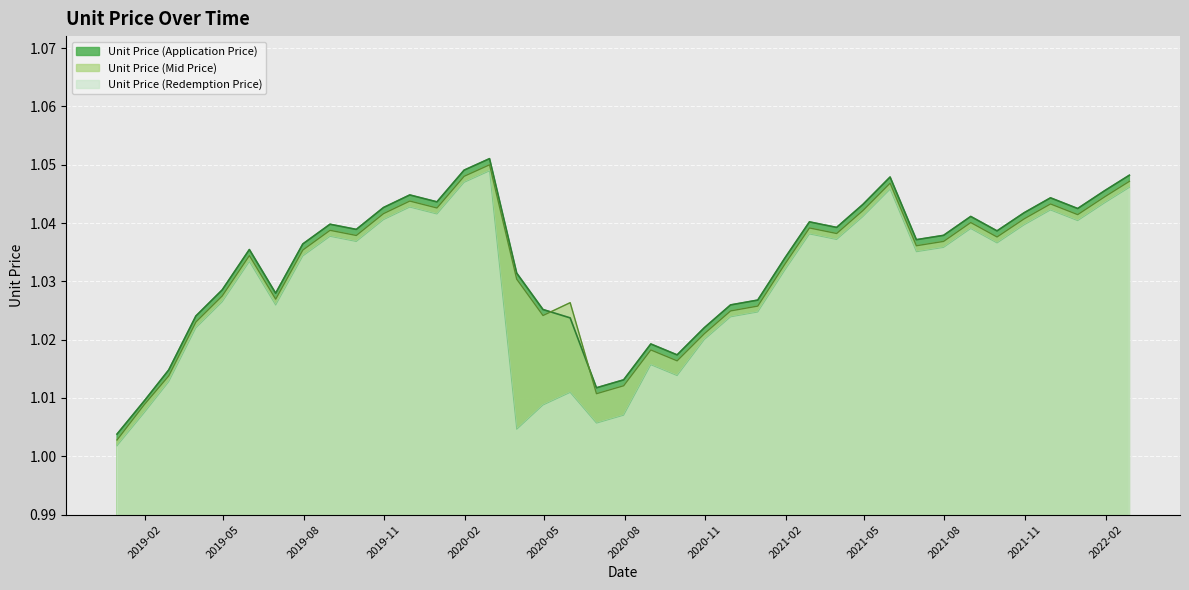

At which label does Unit Price (Mid Price) reach its minimum?

2018-12-31